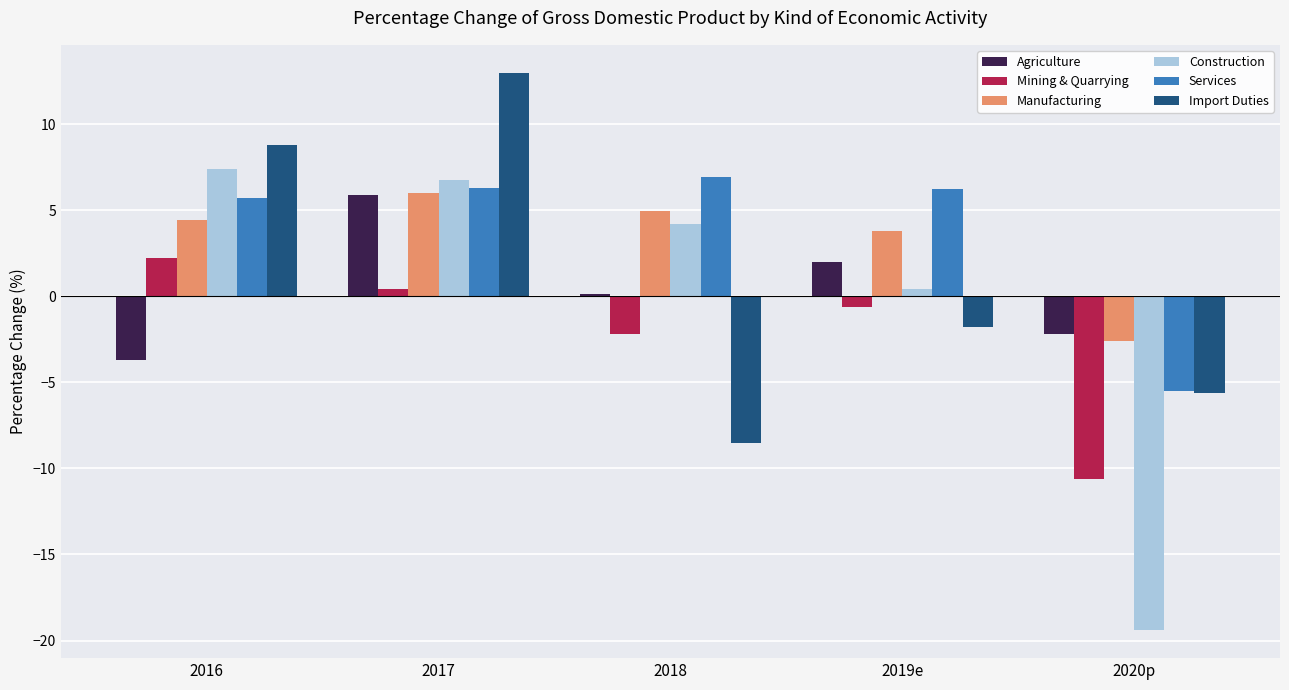

What is the maximum value shown in the chart?

13.0